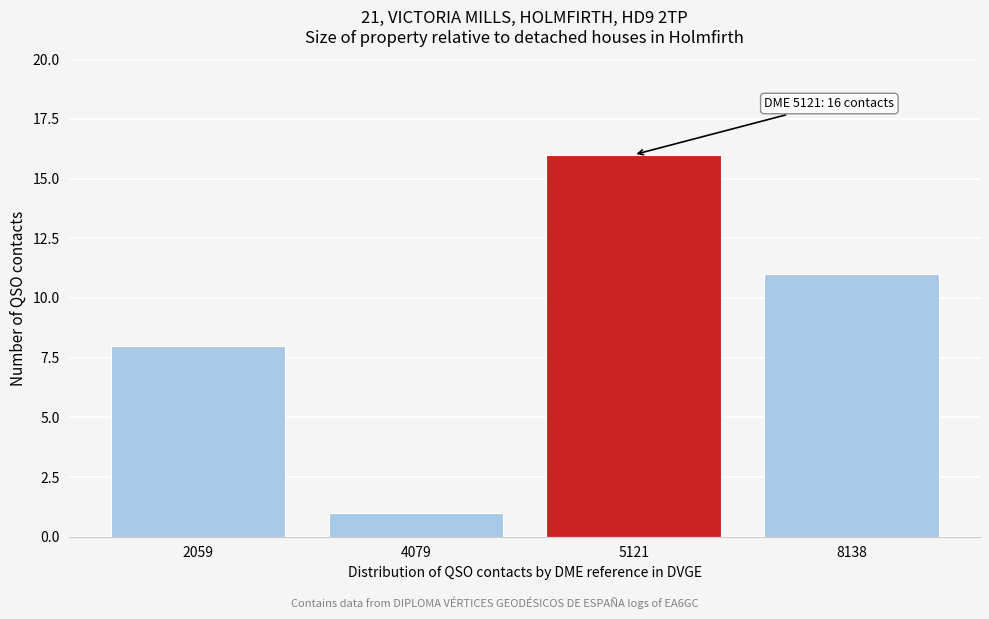

Reading left to right, what are all the values shown in this chart?

8	1	16	11